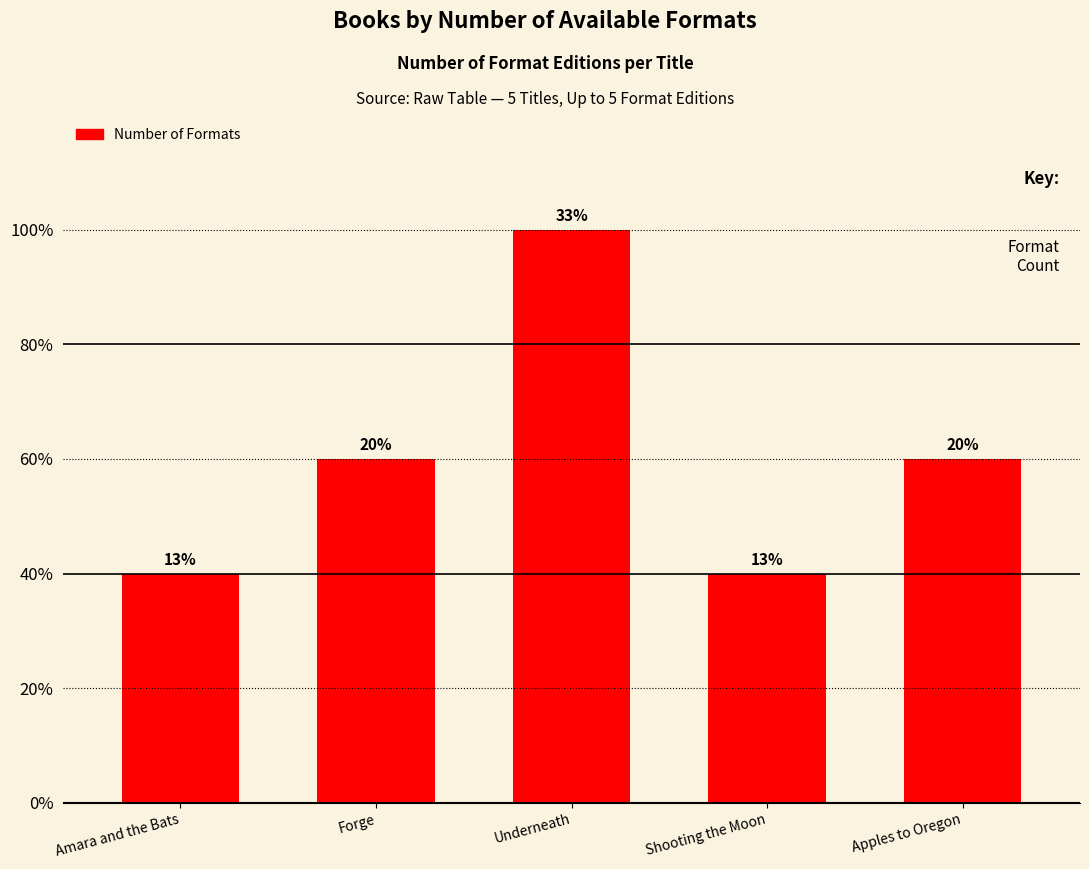

Are the bars horizontal?

No